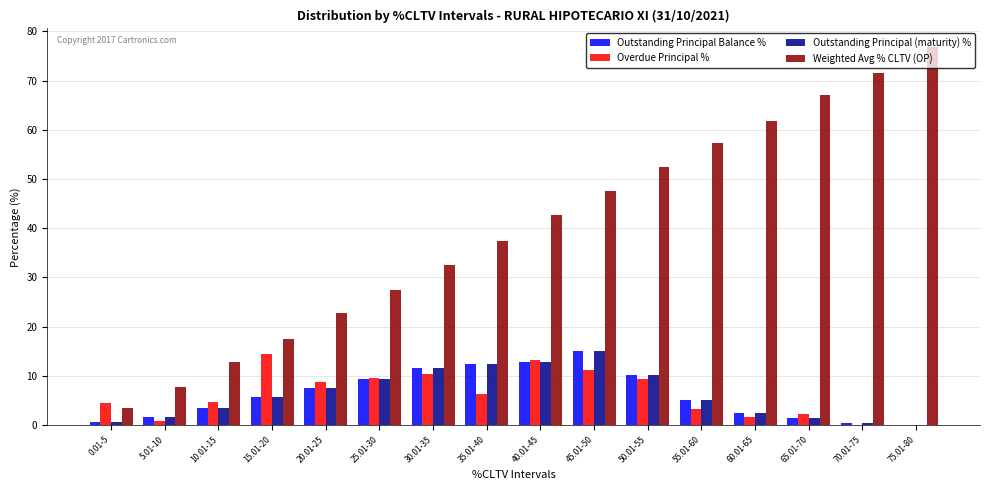

Does the chart contain stacked bars?

No